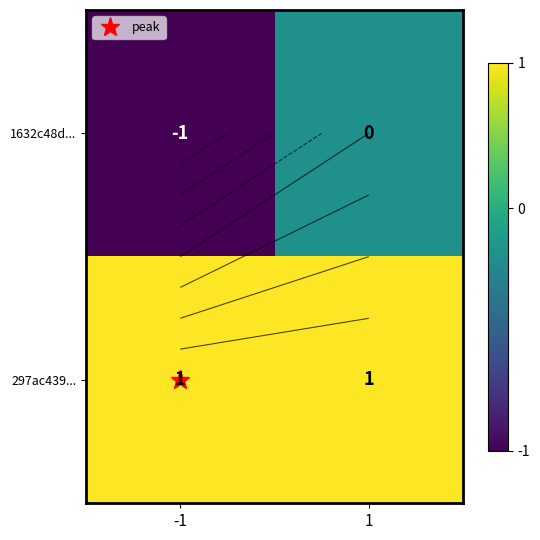

Which has a higher value, 1 or -1?

1